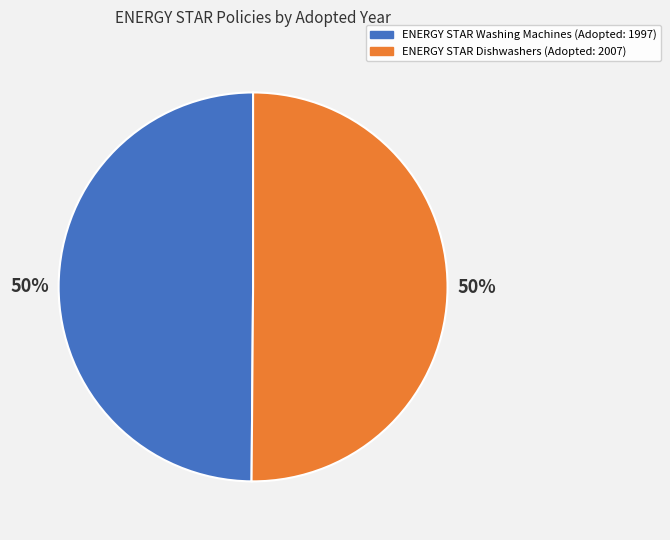

True or false: ENERGY STAR Washing Machines (Adopted: 1997) accounts for 50% of the total.

True